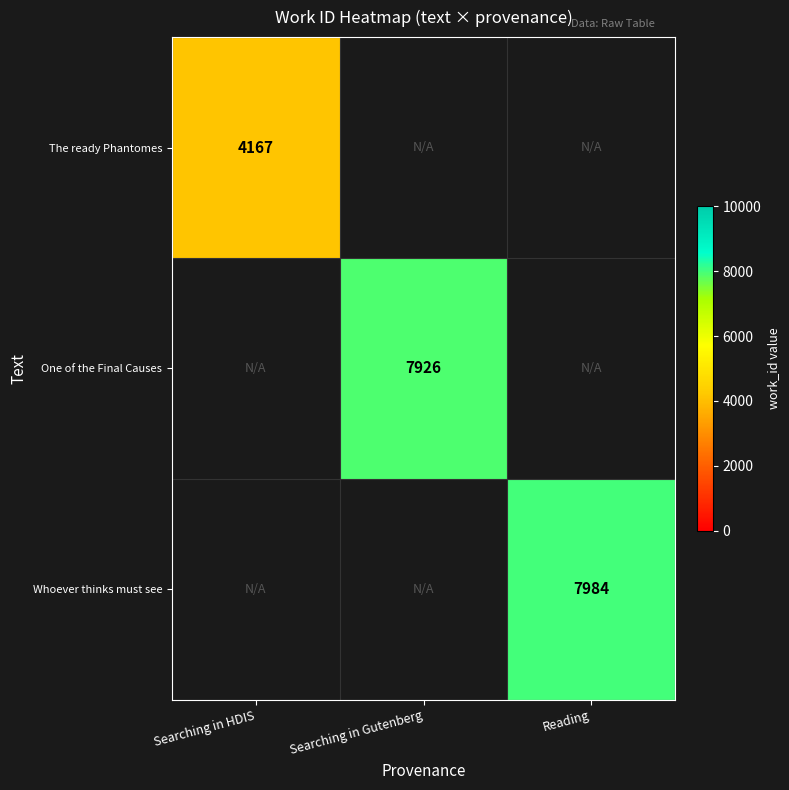

The value of Whoever thinks must see at Reading is 3031. True or false?

False